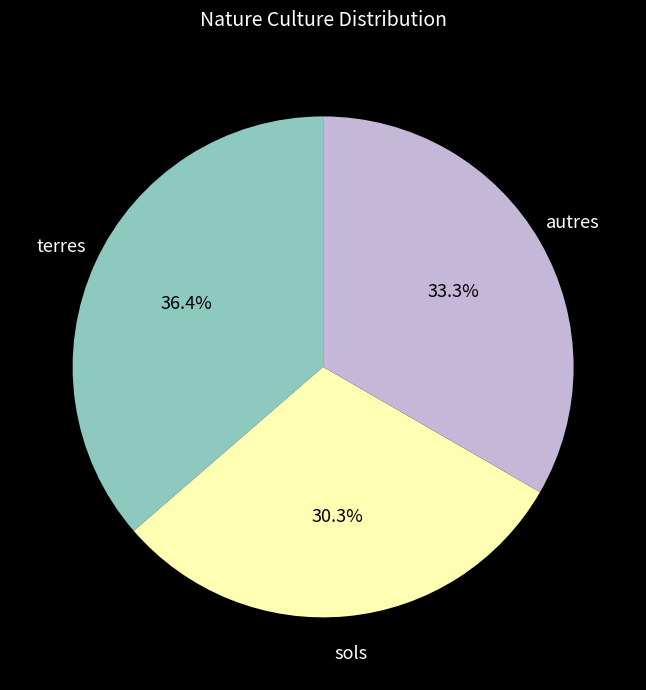

Rank the categories by value from lowest to highest.

sols, autres, terres